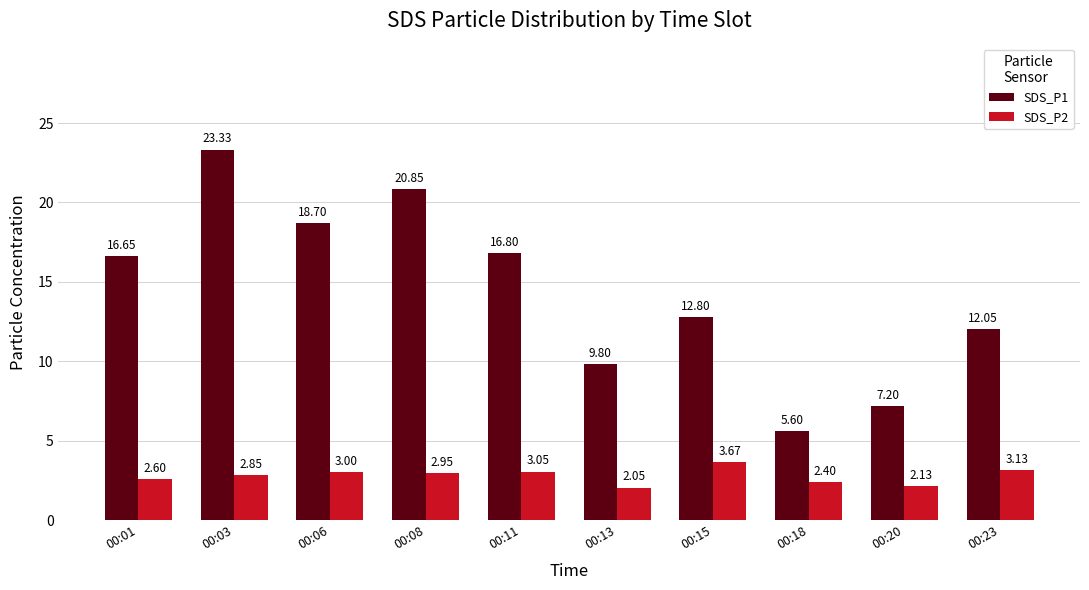

Which series has the largest total across all categories?

SDS_P1